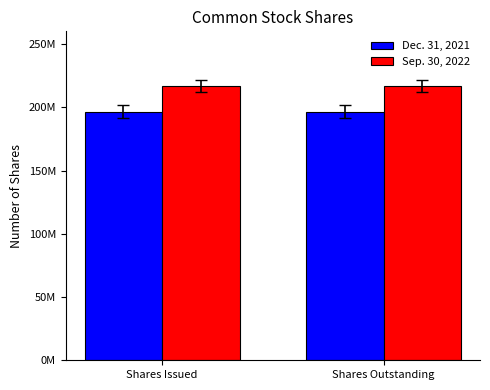

Reading left to right, list all the values displayed in this chart.

Dec. 31, 2021: Shares Issued=196391349	Shares Outstanding=196391349
Sep. 30, 2022: Shares Issued=216904965	Shares Outstanding=216904965